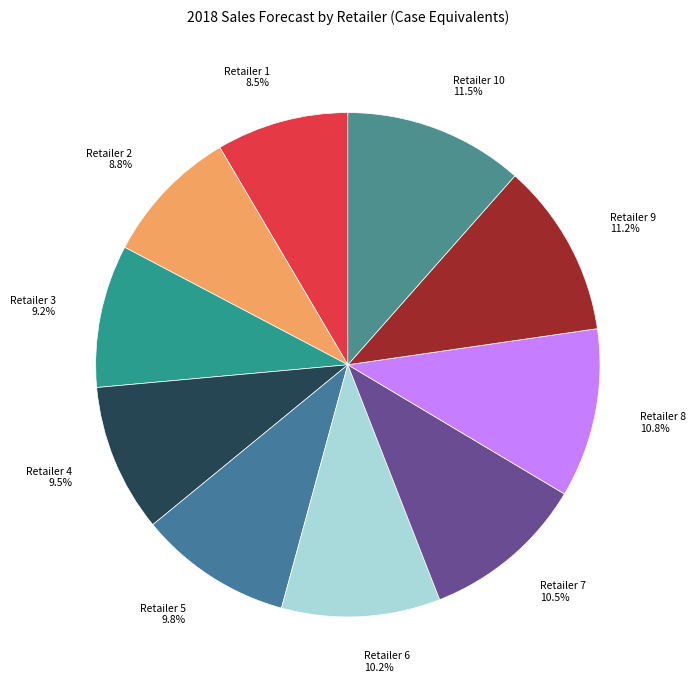

What is the total percentage of Retailer 5 9.8% and Retailer 2 8.8%?

18.6%